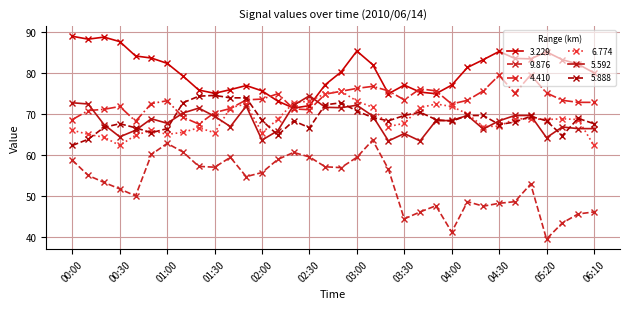

How many lines are shown in the chart?

6